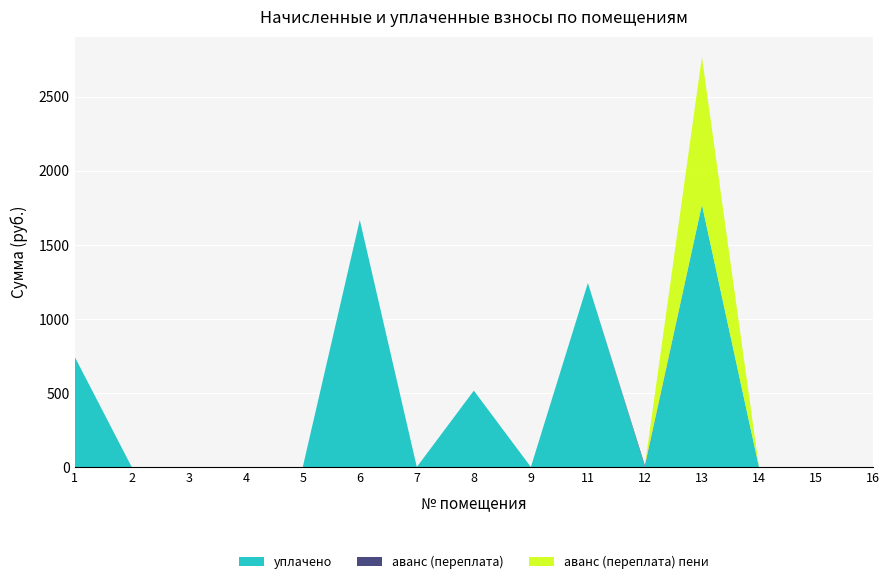

Reading right to left, extract all data points from this chart.

уплачено: 0.0	0.0	0.0	1770.0	0.0	1241.7	0.0	515.3	0.0	1667.1	0.0	0.0	0.0	0.0	744.0
аванс (переплата): 0.0	0.0	0.0	0.0	9.9	0.0	0.0	0.0	0.0	0.0	0.0	0.0	0.0	0.0	0.0
аванс (переплата) пени: 0.0	0.0	0.0	996.5	0.0	0.0	0.0	0.0	0.0	0.0	0.0	0.0	0.0	0.0	0.0